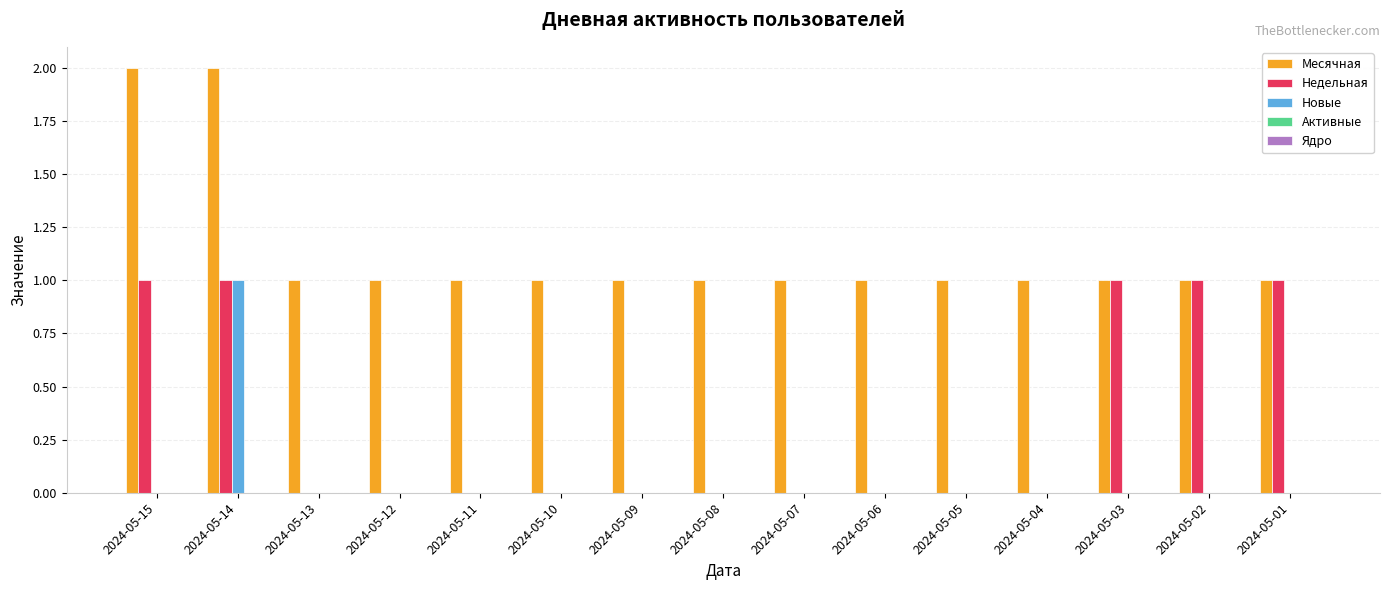

Which series has the largest total across all categories?

Месячная